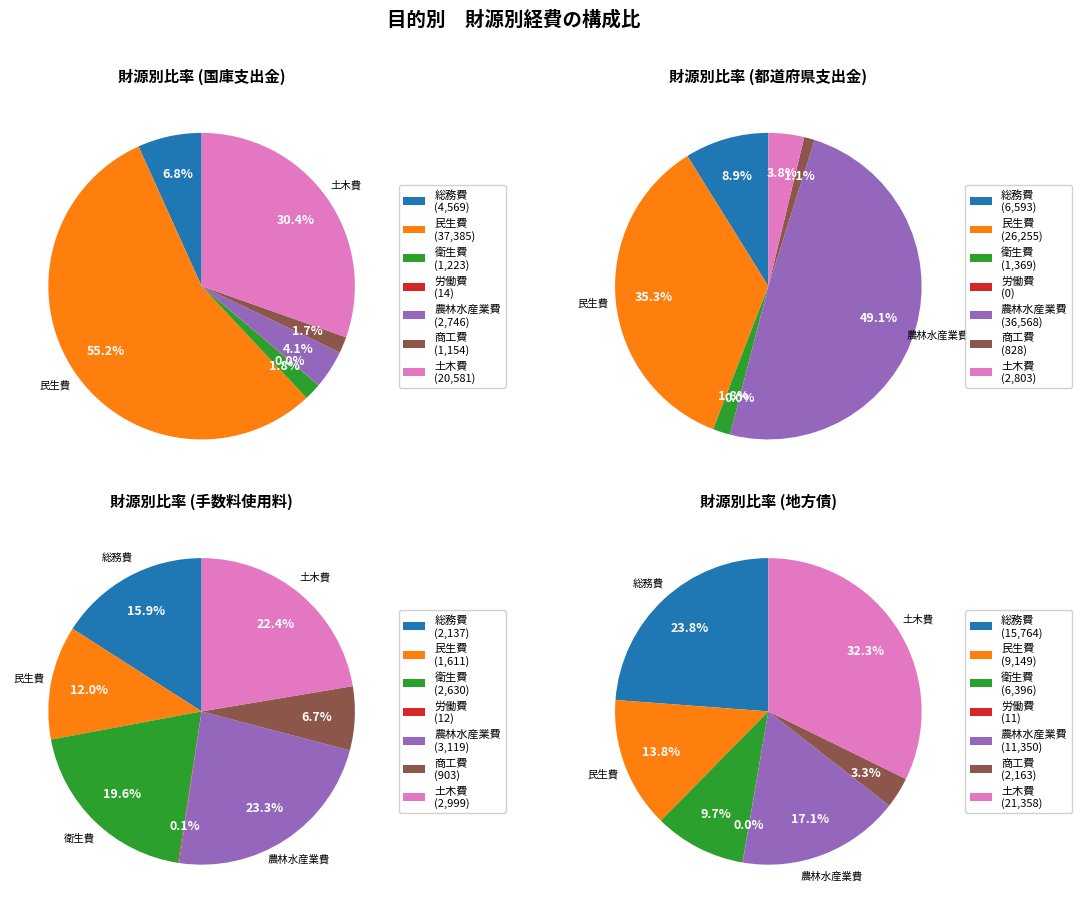

Count the number of slices in the pie.

7